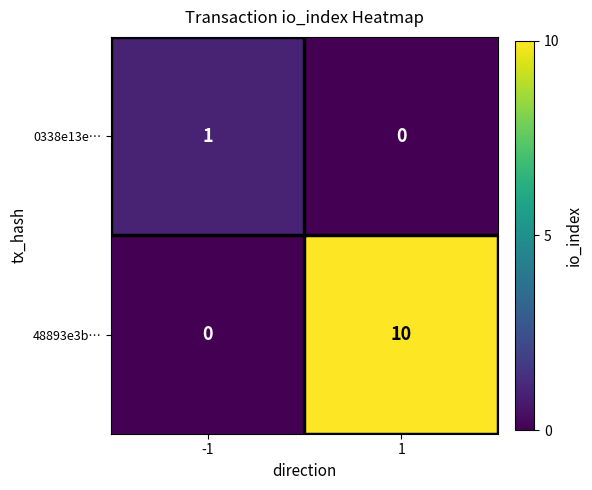

Rank the categories by 48893e3b… value from highest to lowest.

1, -1